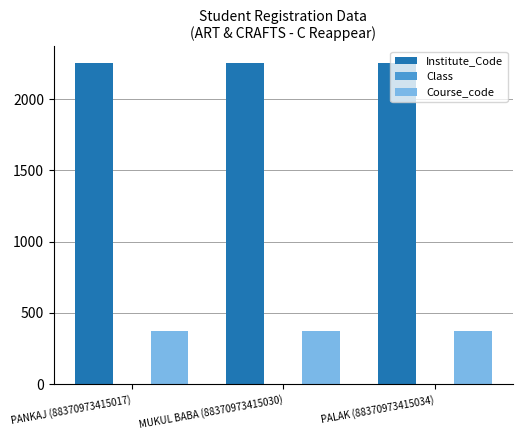

The Institute_Code series shows 3589 at MUKUL BABA (88370973415030). True or false?

False